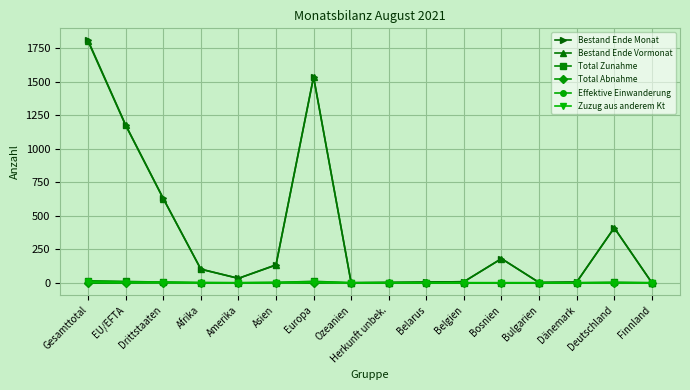

How many lines are shown in the chart?

6